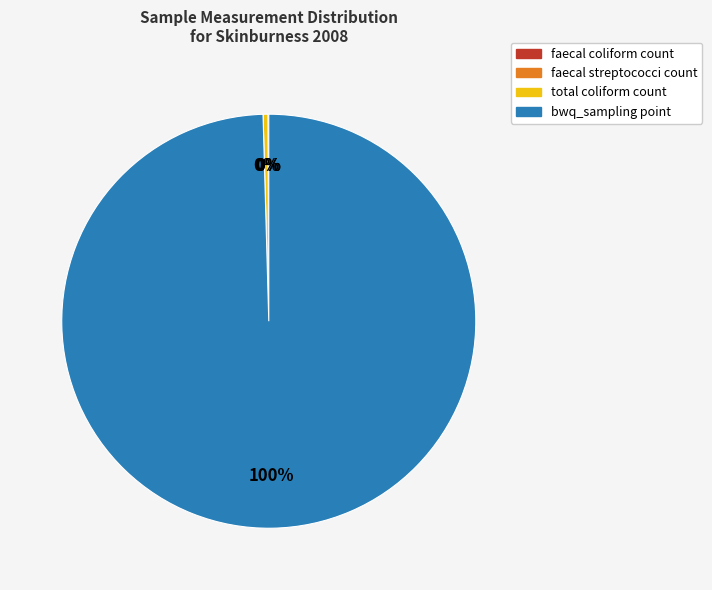

What is the ratio of the value at bwq_sampling point to the value at total coliform count?

264.2